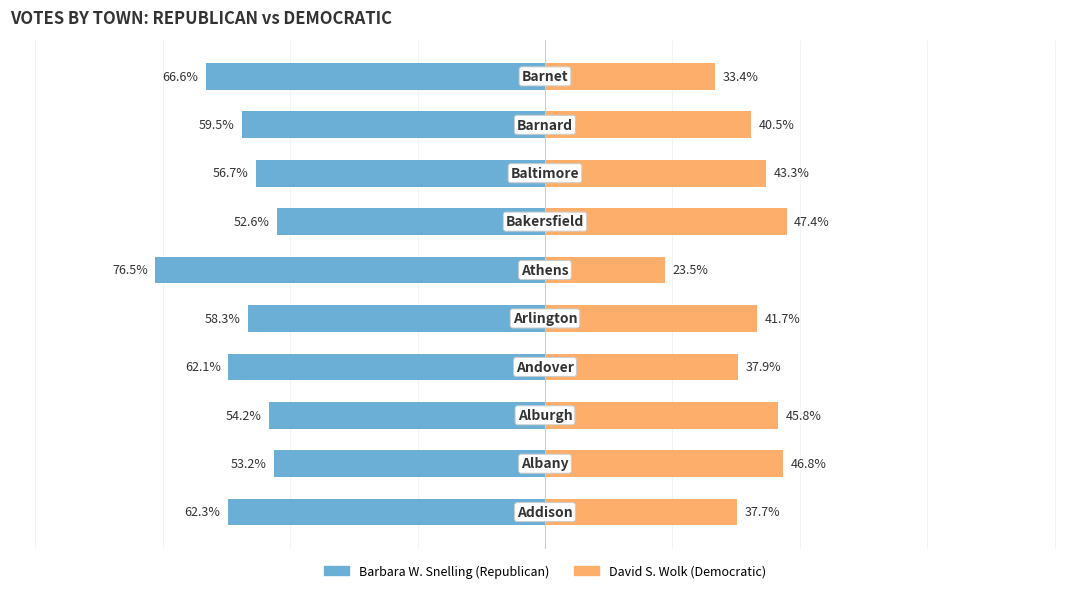

Count the number of data series in this chart.

2